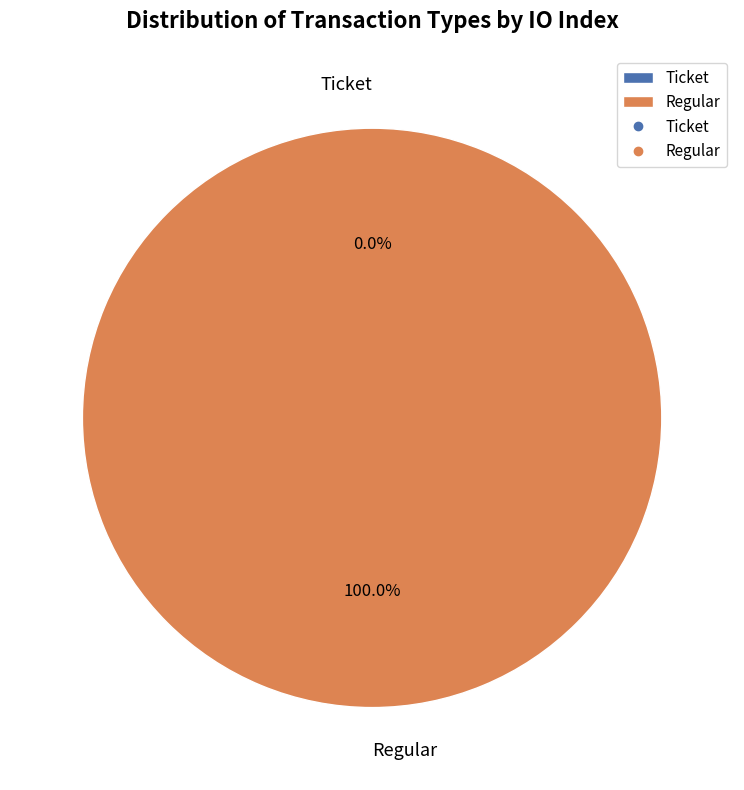

What is the smallest slice in the pie chart?

Ticket